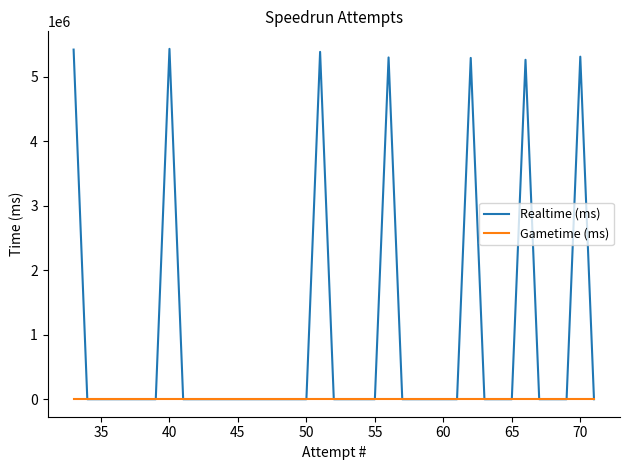

Rank the series by their average value, from highest to lowest.

Realtime (ms), Gametime (ms)